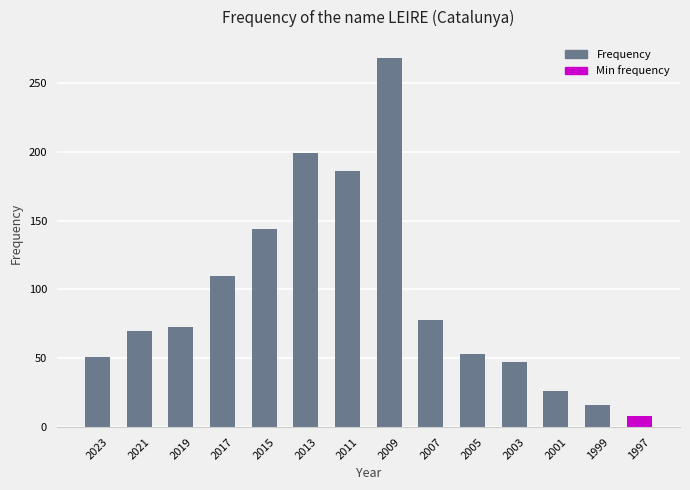

Which label corresponds to the largest value in the chart?

2009